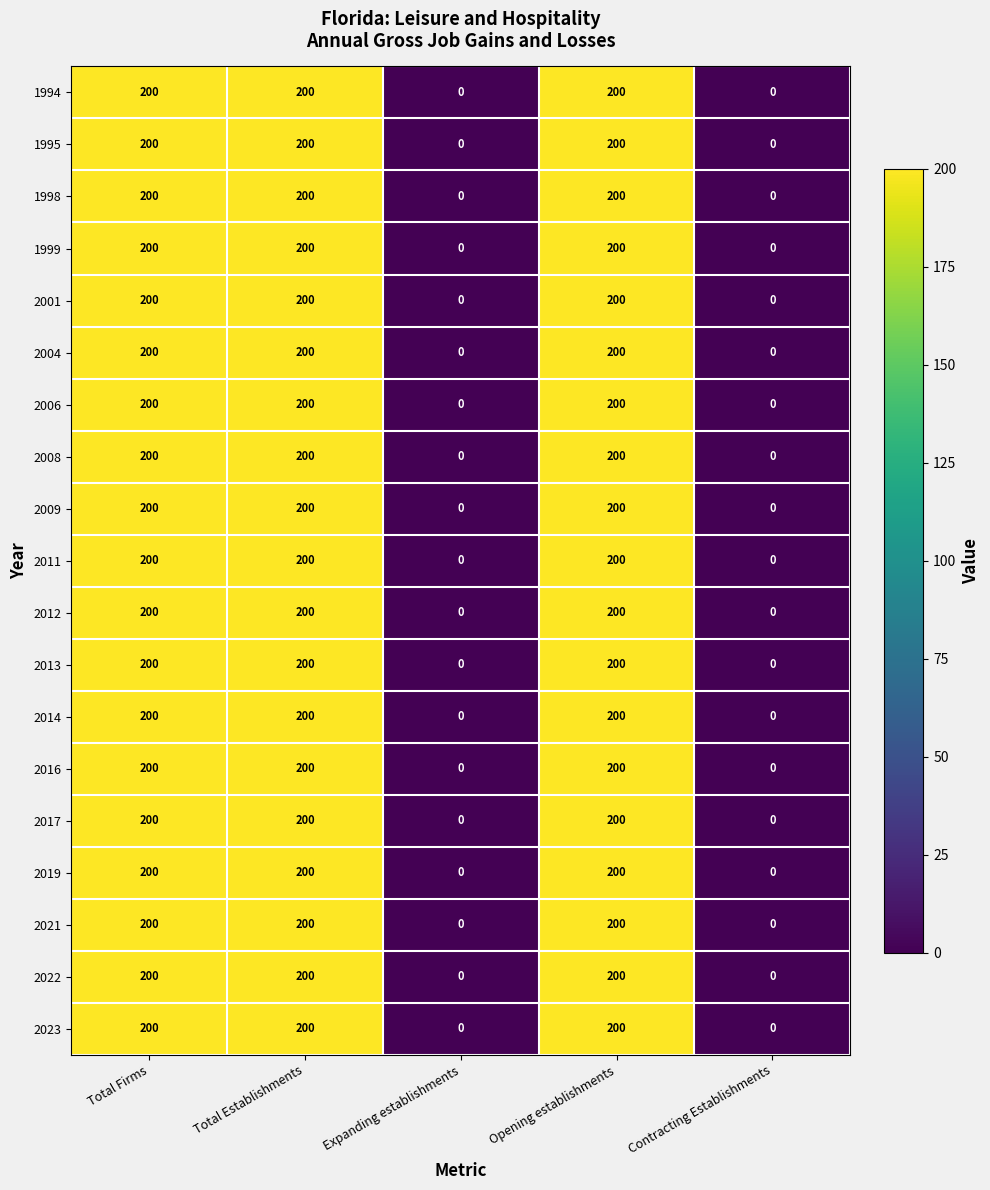

What is the maximum value shown in the chart?

200